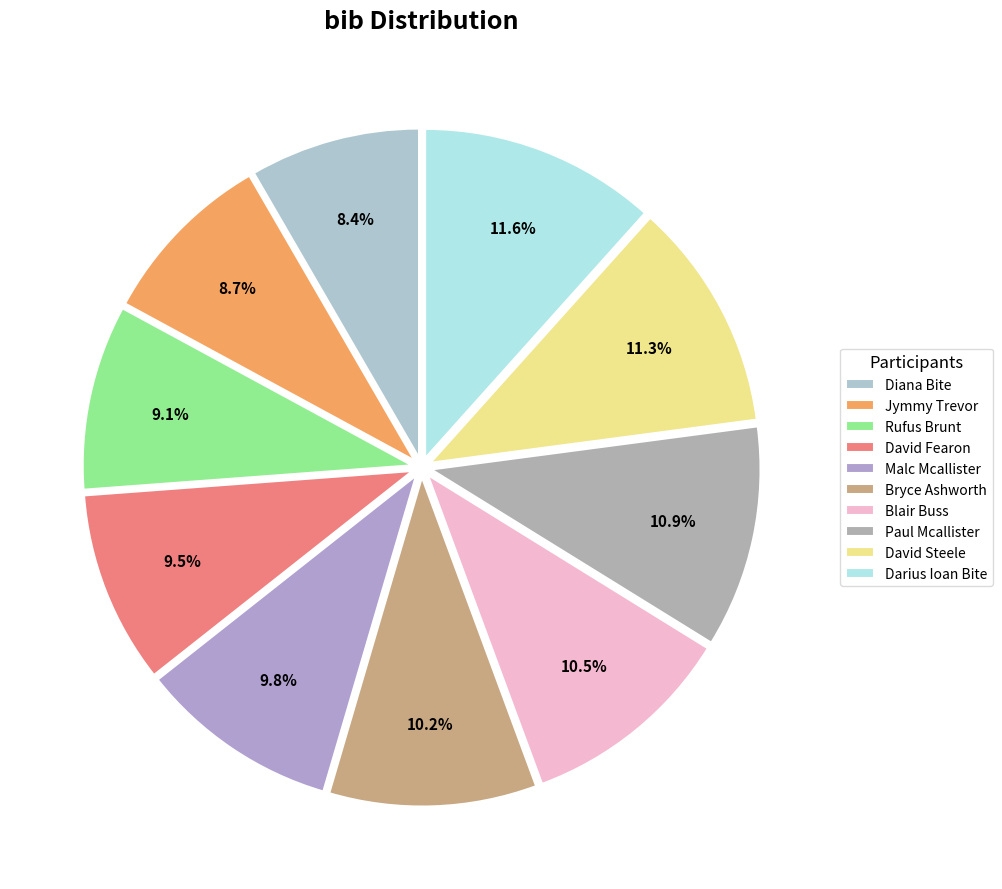

To the nearest percent, what percentage of the pie is Paul Mcallister?

11%